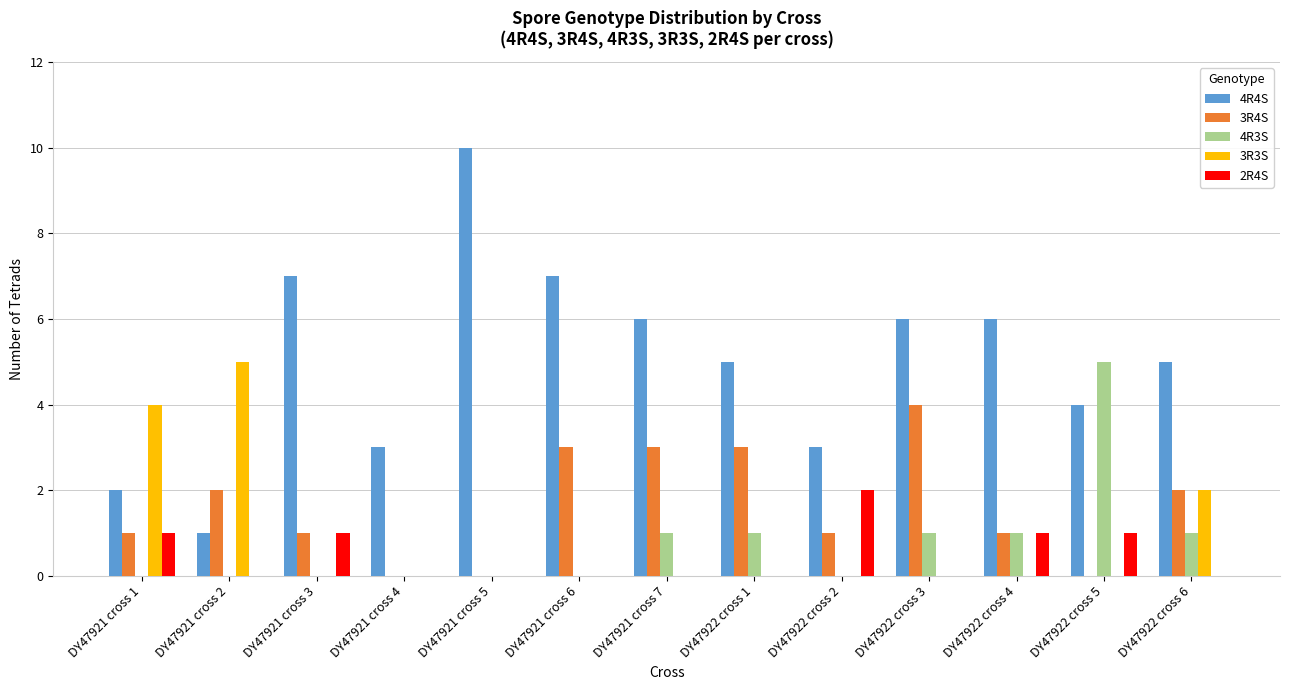

Are the bars grouped side by side (vs. stacked)?

Yes